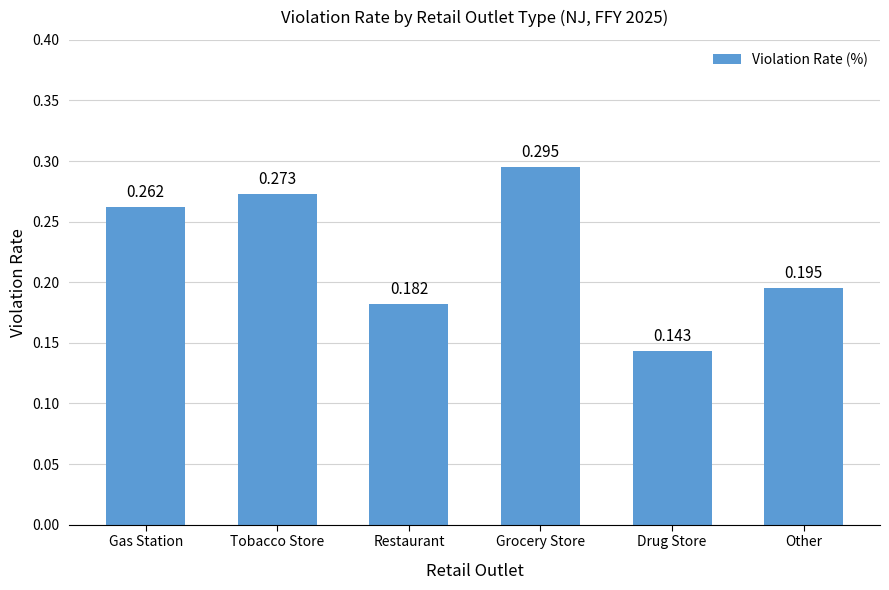

Does the chart contain stacked bars?

No